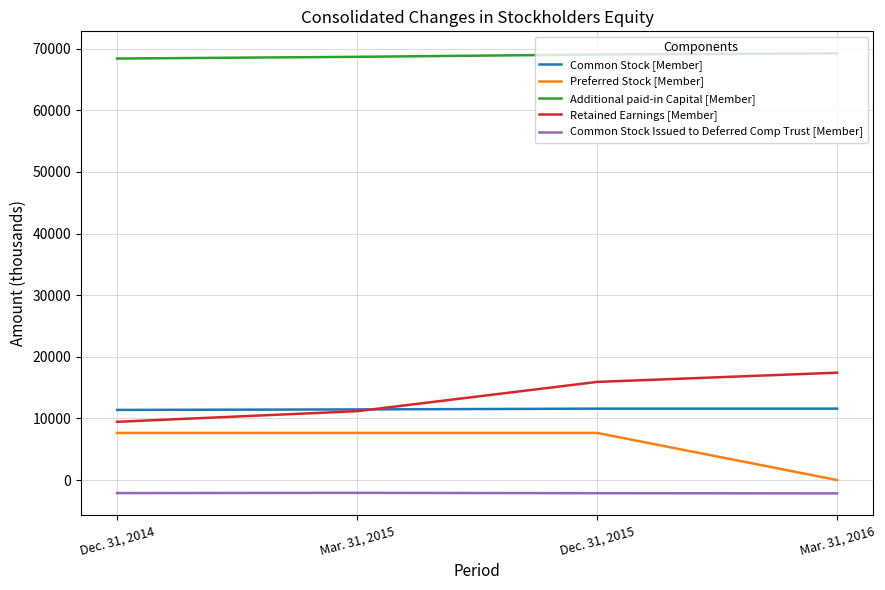

True or false: Common Stock [Member] and Additional paid-in Capital [Member] cross at least once.

False